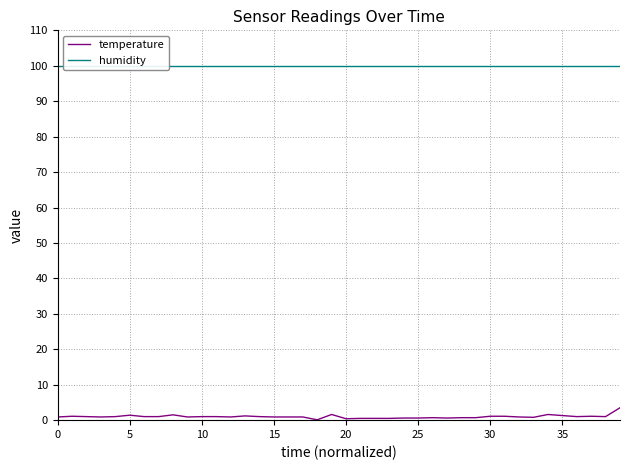

True or false: humidity and temperature cross at least once.

False